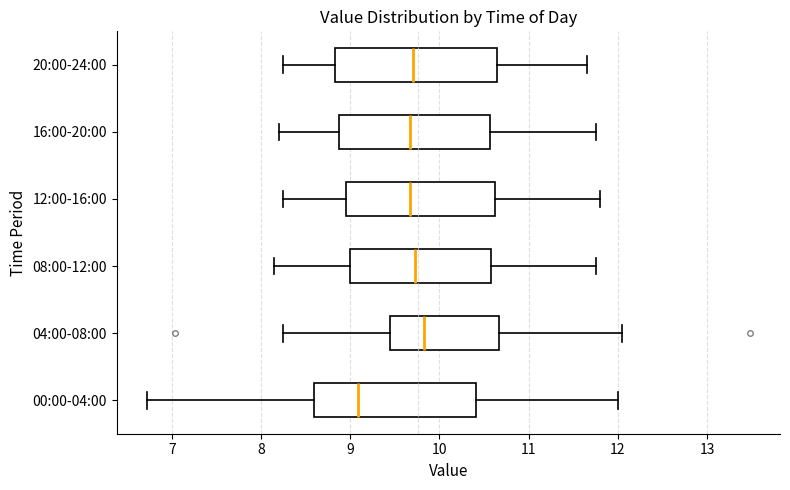

Reading bottom to top, read every box against the x-axis: the position of its median line, the range the box covers, and the ends of its whiskers. The values are not printed on the chart, so give them approximately, as read against the axis.

00:00-04:00: median 9.1, box 8.6 to 10.4, whiskers 6.7 to 12.0
04:00-08:00: median 9.8, box 9.4 to 10.7, whiskers 8.3 to 12.1
08:00-12:00: median 9.7, box 9.0 to 10.6, whiskers 8.2 to 11.8
12:00-16:00: median 9.7, box 9.0 to 10.6, whiskers 8.3 to 11.8
16:00-20:00: median 9.7, box 8.9 to 10.6, whiskers 8.2 to 11.8
20:00-24:00: median 9.7, box 8.8 to 10.7, whiskers 8.3 to 11.7